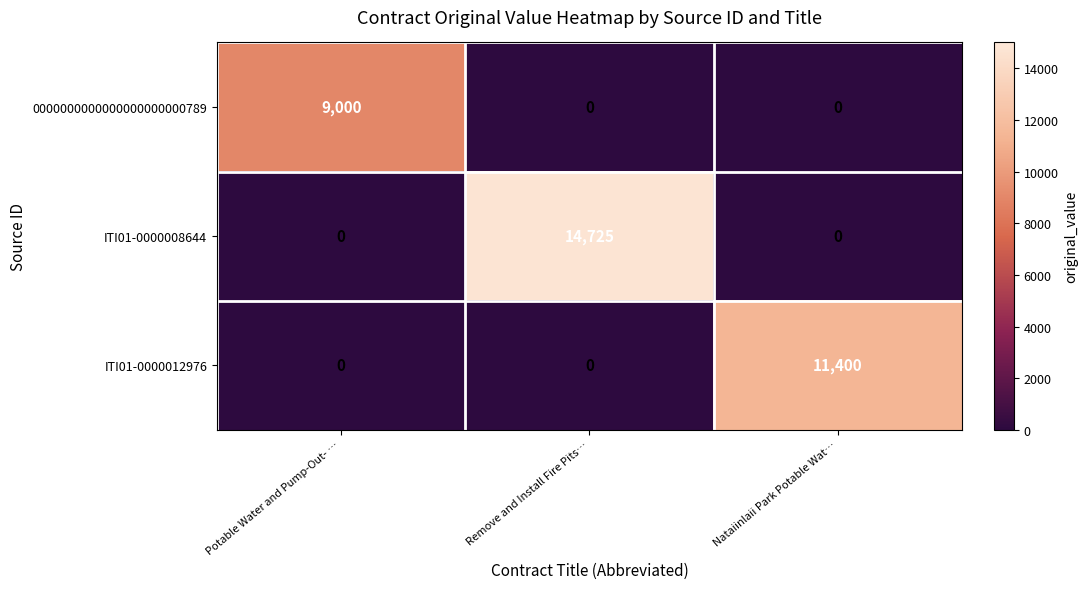

At how many categories does at least one series exceed 8271?

3